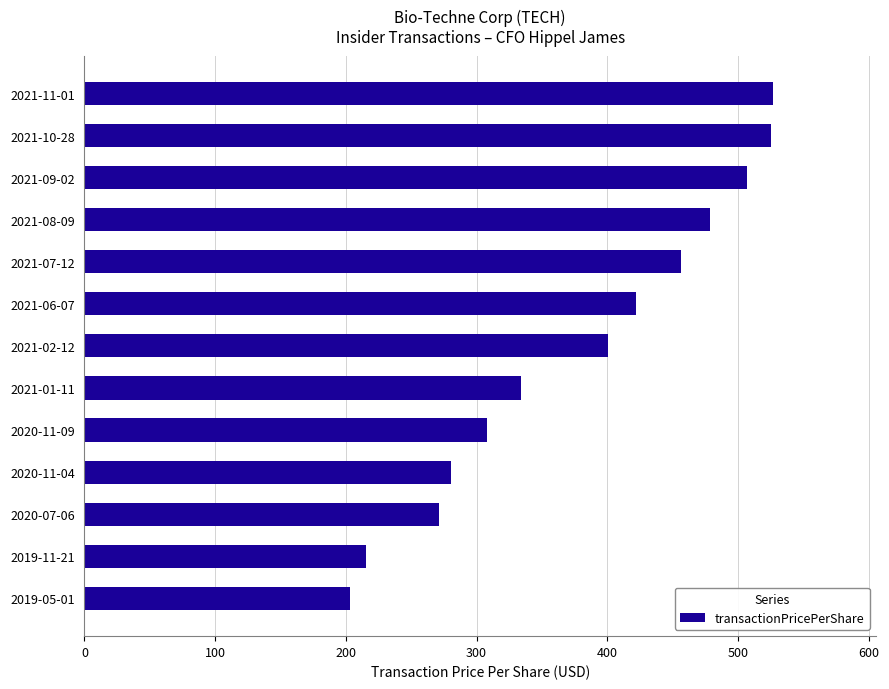

Is it true that the value at 2020-07-06 is 488.7?

False